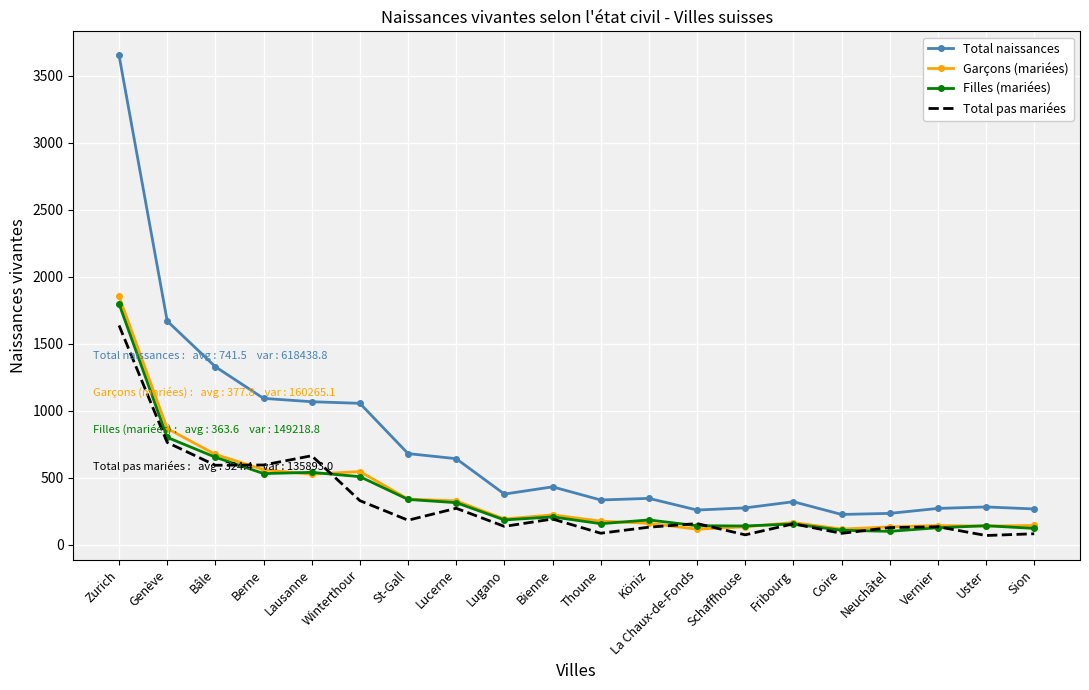

Which series has the largest range (max minus min)?

Total naissances